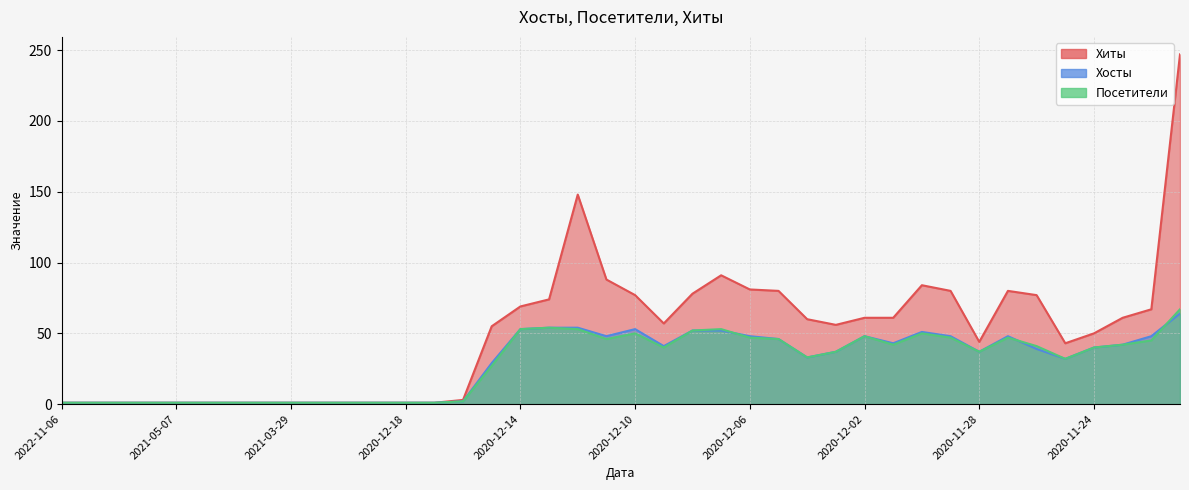

Which category has the lowest value across all series?

2022-11-06